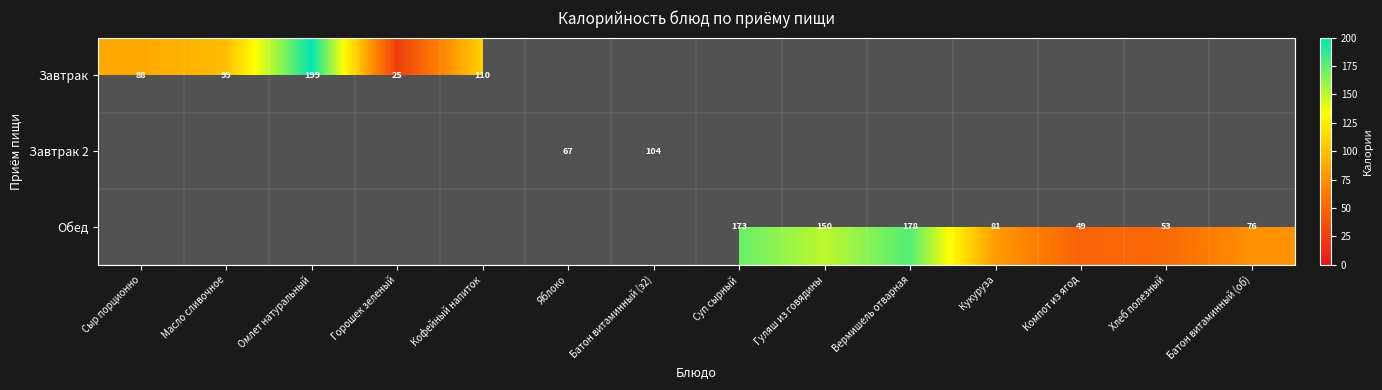

The value of Обед at Хлеб полезный is 53. True or false?

True